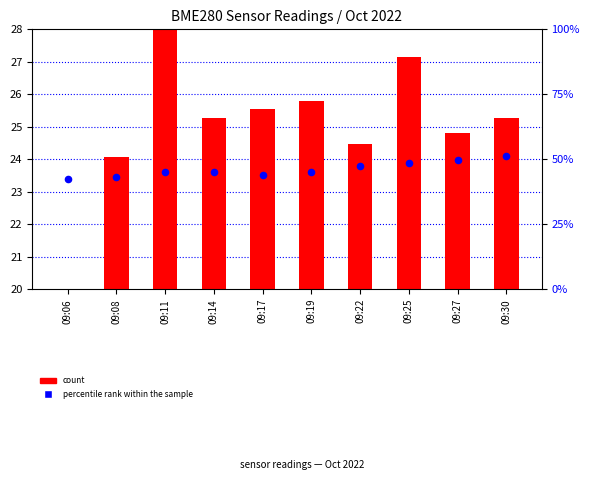

Is the value of count at 09:30 greater than the value of percentile rank within the sample at 09:25?

No